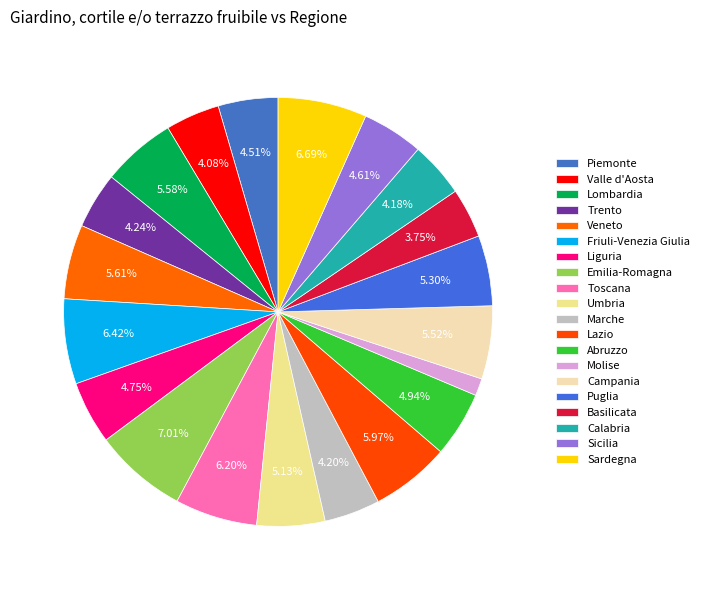

How many segments does this pie chart have?

20